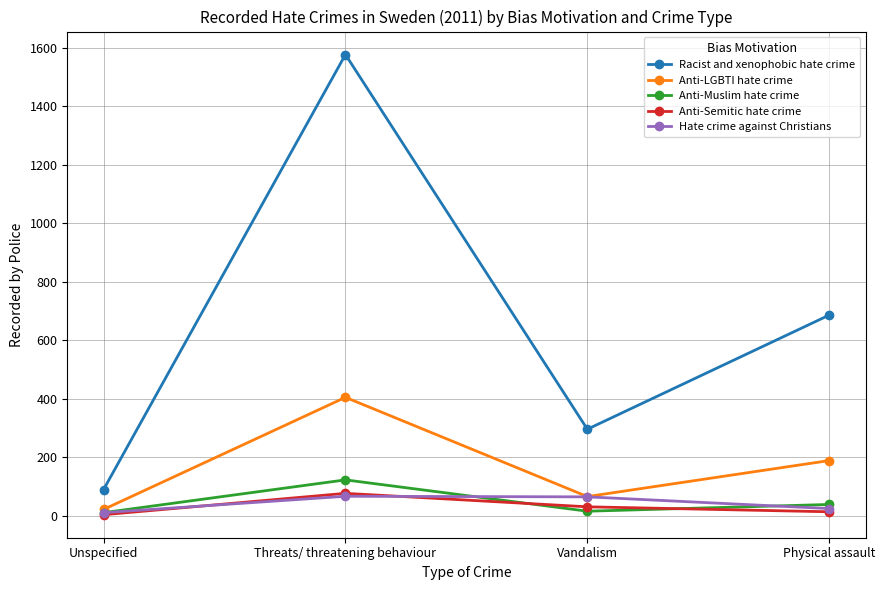

Where is the first local maximum for Anti-Muslim hate crime?

Threats/ threatening behaviour